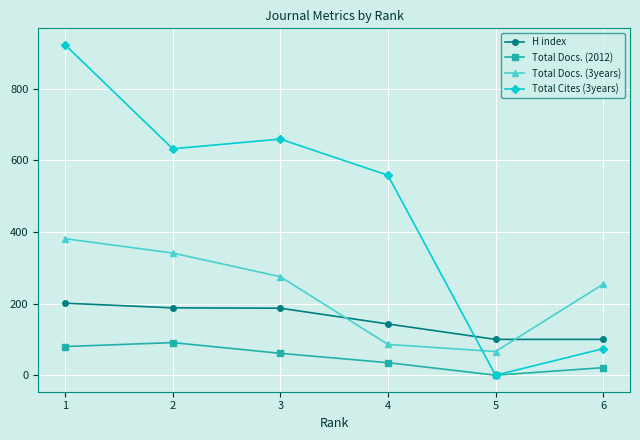

How many intersections are there between Total Docs. (3years) and Total Cites (3years)?

1